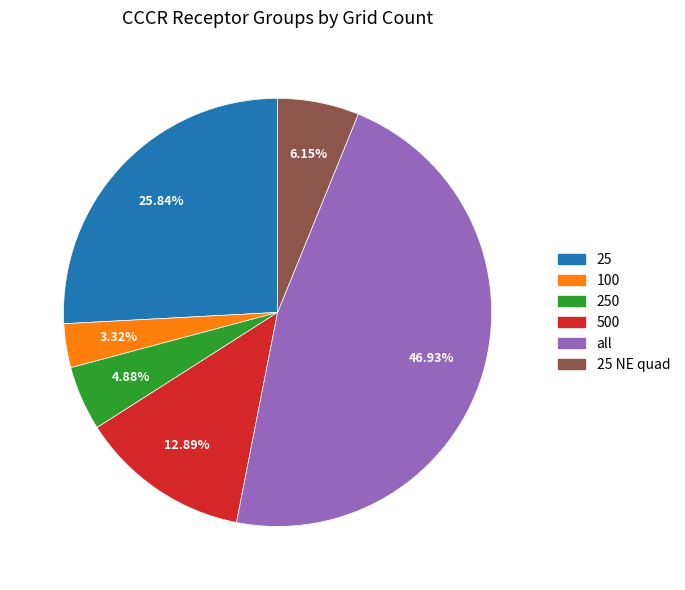

Is the sum of 100 and 500 greater than half?

No